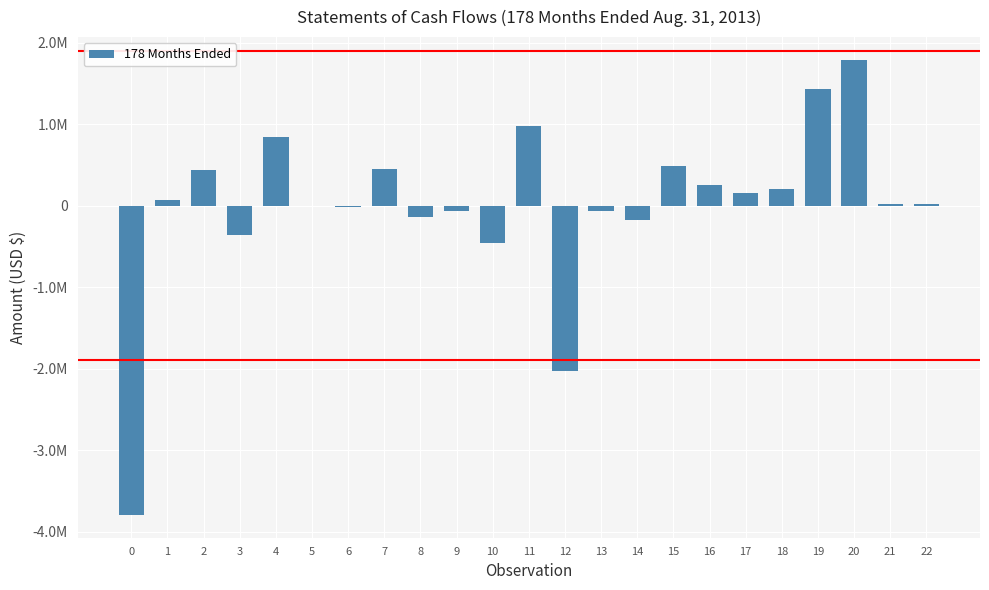

Reading left to right, what are all the values shown in this chart?

0=-3792749	1=73274	2=436143	3=-359583	4=849831	5=-2663	6=-11435	7=451033	8=-138869	9=-58175	10=-455868	11=976435	12=-2027300	13=-60937	14=-168560	15=489061	16=259564	17=156262	18=206239	19=1428770	20=1791271	21=23535	22=23535